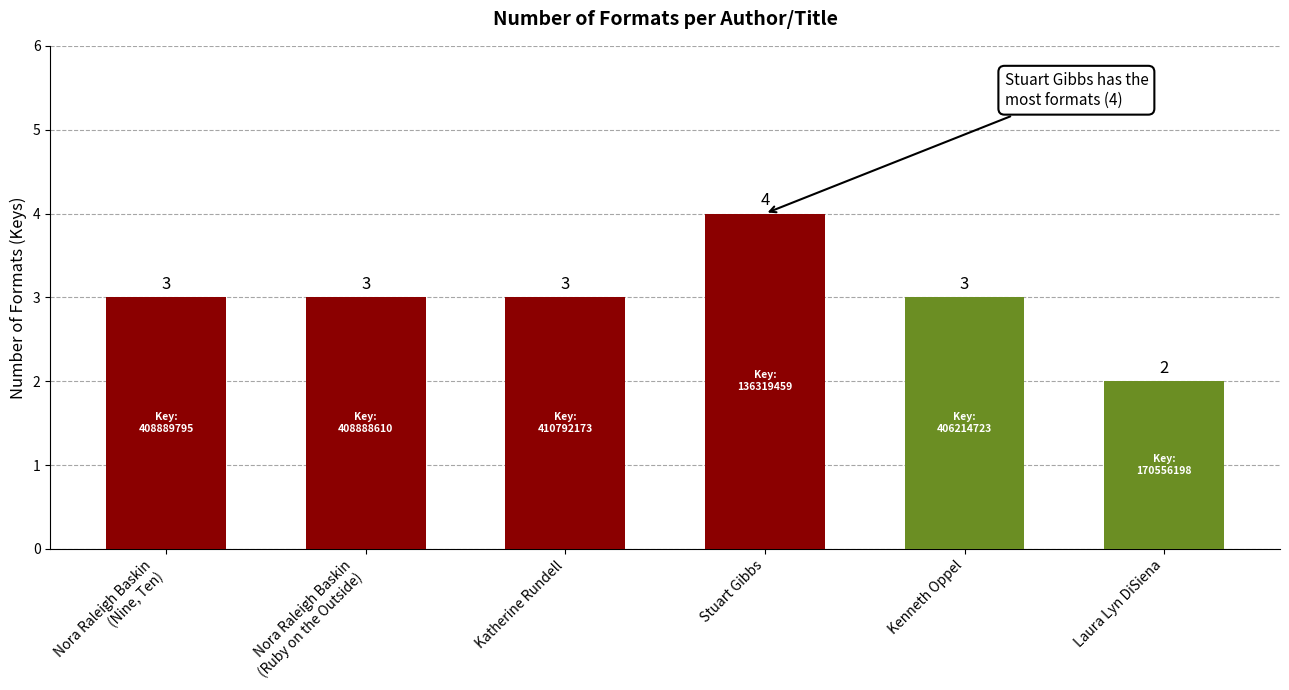

Which label corresponds to the largest value in the chart?

Stuart Gibbs